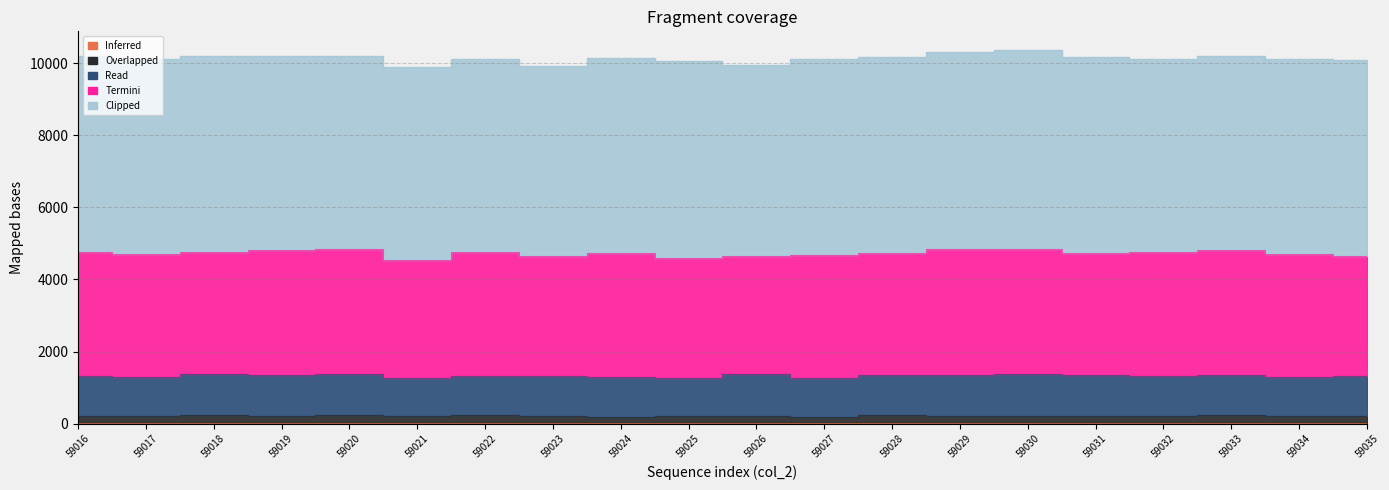

What are all the series names shown in the legend?

Inferred, Overlapped, Read, Termini, Clipped